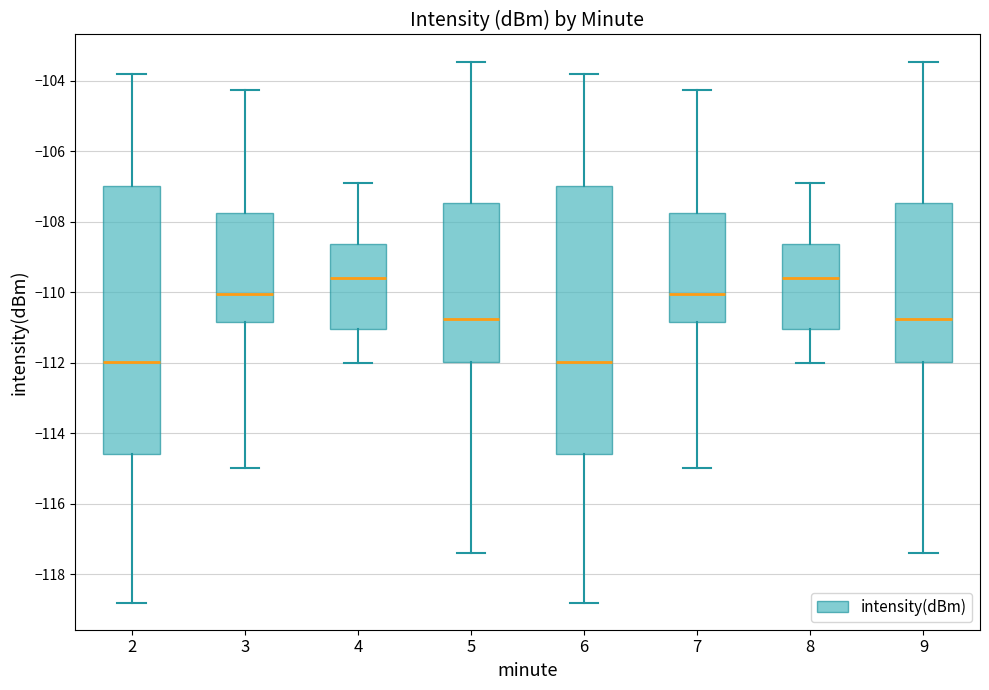

Reading left to right, read every box against the y-axis: the position of its median line, the range the box covers, and the ends of its whiskers. The values are not printed on the chart, so give them approximately, as read against the axis.

2: median -112.0, box -114.6 to -107.0, whiskers -118.8 to -103.8
3: median -110.0, box -110.8 to -107.8, whiskers -115.0 to -104.2
4: median -109.6, box -111.0 to -108.6, whiskers -112.0 to -107.0
5: median -110.8, box -112.0 to -107.4, whiskers -117.4 to -103.4
6: median -112.0, box -114.6 to -107.0, whiskers -118.8 to -103.8
7: median -110.0, box -110.8 to -107.8, whiskers -115.0 to -104.2
8: median -109.6, box -111.0 to -108.6, whiskers -112.0 to -107.0
9: median -110.8, box -112.0 to -107.4, whiskers -117.4 to -103.4